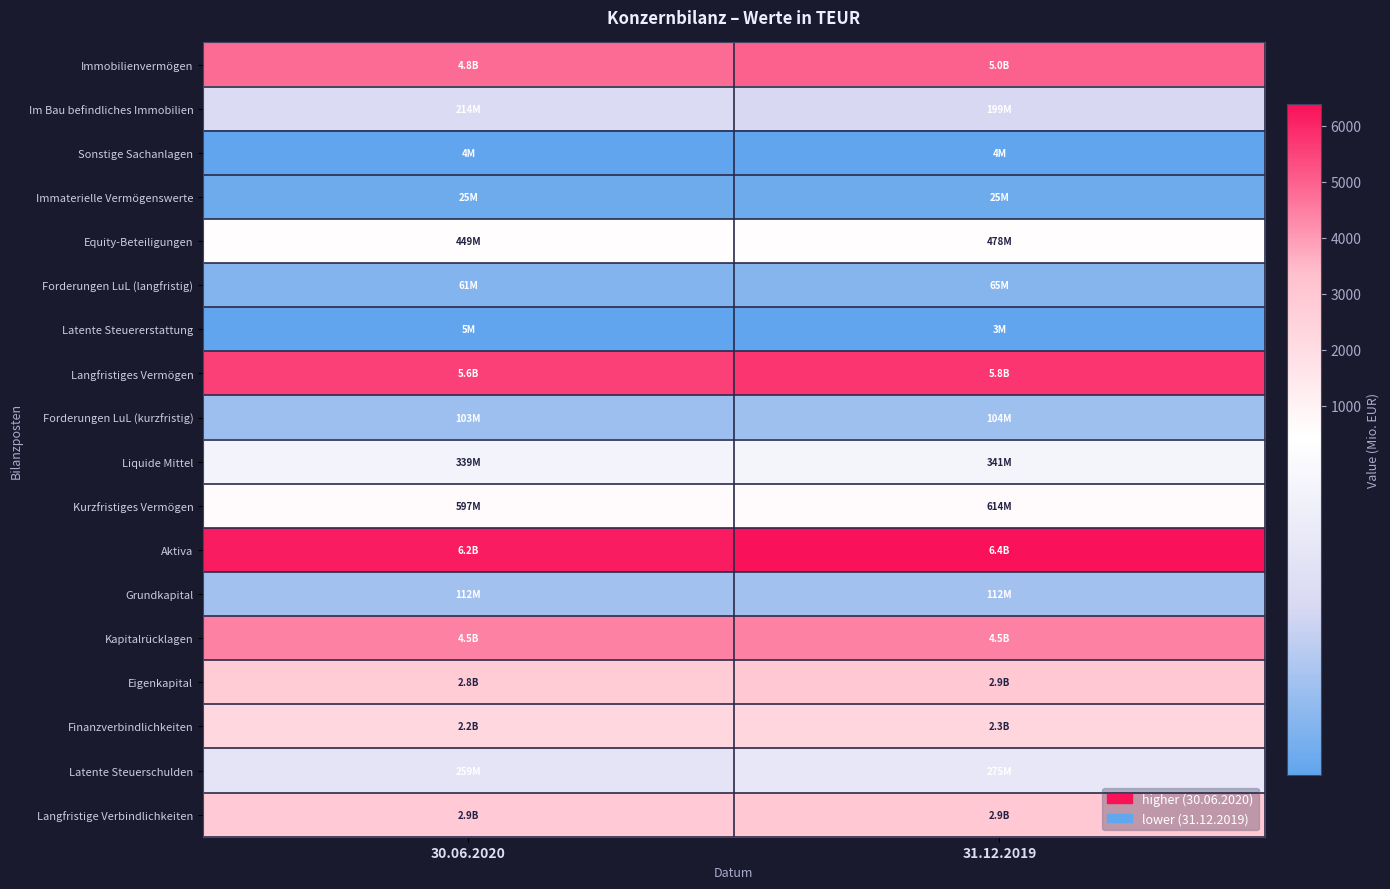

Reading left to right, transcribe all the data shown in this chart.

Immobilienvermögen: 30.06.2020=4818.6	31.12.2019=4985.3
Im Bau befindliches Immobilien: 30.06.2020=214.4	31.12.2019=199.4
Sonstige Sachanlagen: 30.06.2020=3.6	31.12.2019=3.6
Immaterielle Vermögenswerte: 30.06.2020=24.5	31.12.2019=24.6
Equity-Beteiligungen: 30.06.2020=449.0	31.12.2019=478.2
Forderungen LuL (langfristig): 30.06.2020=61.3	31.12.2019=65.4
Latente Steuererstattung: 30.06.2020=5.2	31.12.2019=3.0
Langfristiges Vermögen: 30.06.2020=5588.8	31.12.2019=5770.7
Forderungen LuL (kurzfristig): 30.06.2020=102.8	31.12.2019=104.4
Liquide Mittel: 30.06.2020=339.5	31.12.2019=341.2
Kurzfristiges Vermögen: 30.06.2020=596.9	31.12.2019=614.4
Aktiva: 30.06.2020=6185.7	31.12.2019=6385.1
Grundkapital: 30.06.2020=112.1	31.12.2019=112.1
Kapitalrücklagen: 30.06.2020=4465.2	31.12.2019=4465.2
Eigenkapital: 30.06.2020=2781.7	31.12.2019=2937.1
Finanzverbindlichkeiten: 30.06.2020=2234.9	31.12.2019=2307.7
Latente Steuerschulden: 30.06.2020=258.9	31.12.2019=275.3
Langfristige Verbindlichkeiten: 30.06.2020=2855.9	31.12.2019=2932.9